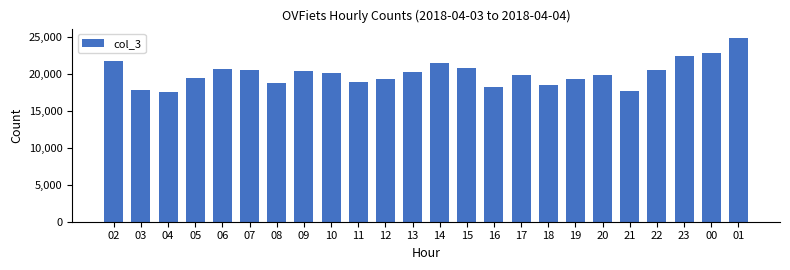

What is the greatest value displayed?

24834